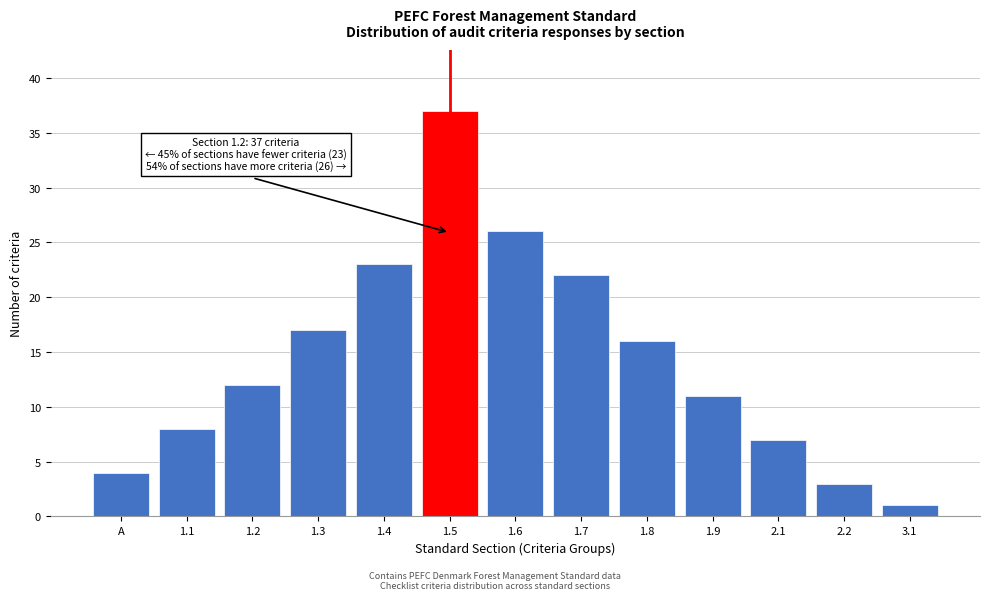

Reading left to right, what are all the values shown in this chart?

4	8	12	17	23	37	26	22	16	11	7	3	1